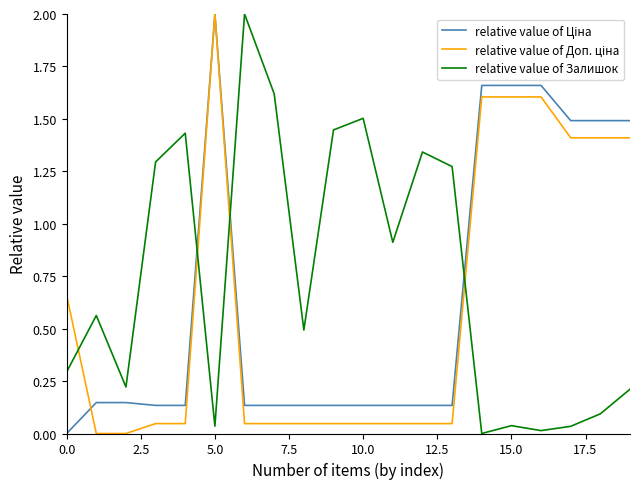

What is the maximum value shown in the chart?

2.0